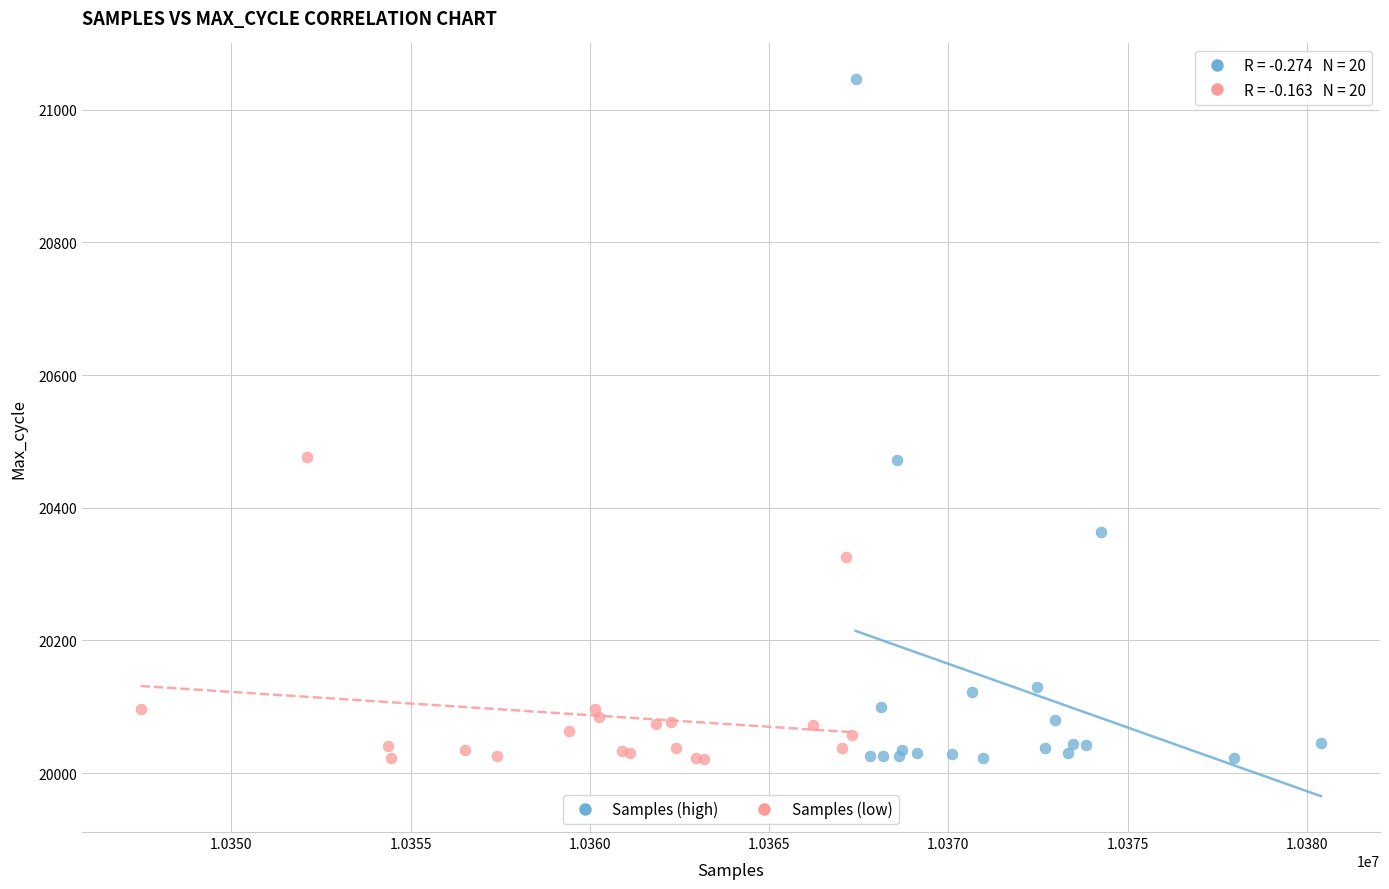

Which series has the widest spread of Y values?

Samples (high)